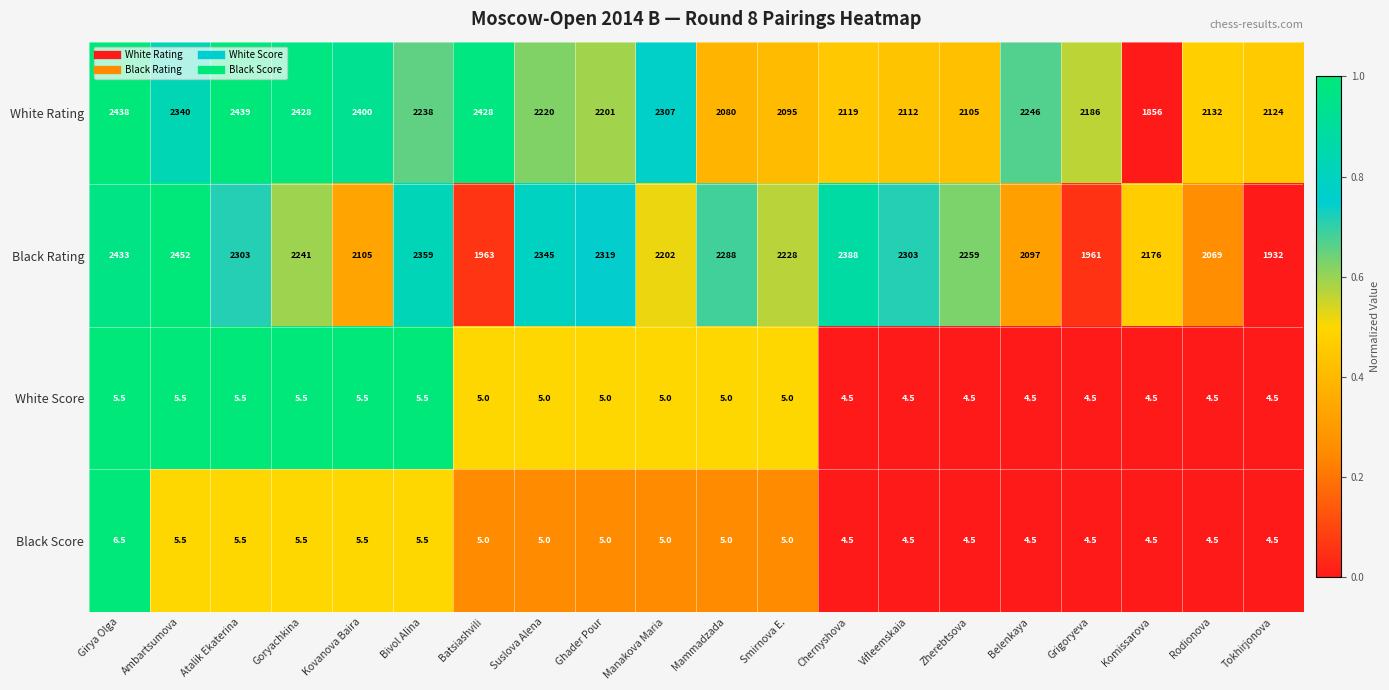

Rank the series by their maximum value, from lowest to highest.

White Score, Black Score, White Rating, Black Rating